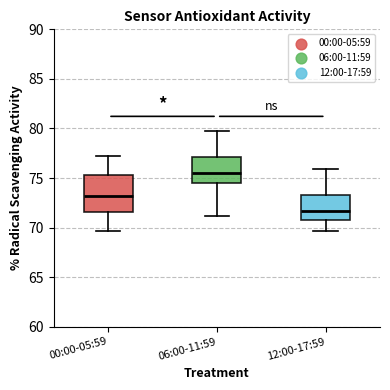

Which box is the tallest, from its lower edge to its upper edge?

00:00-05:59